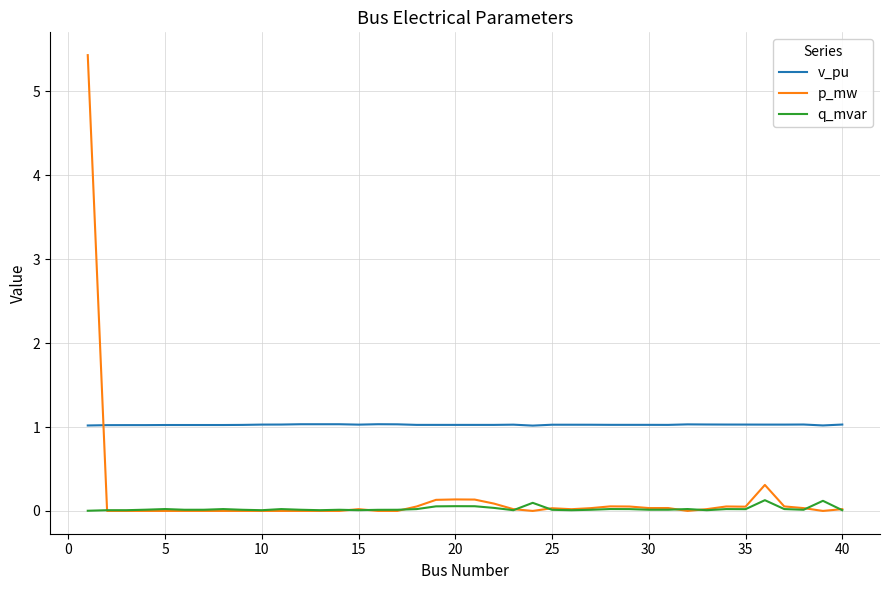

What is the greatest value displayed?

5.4